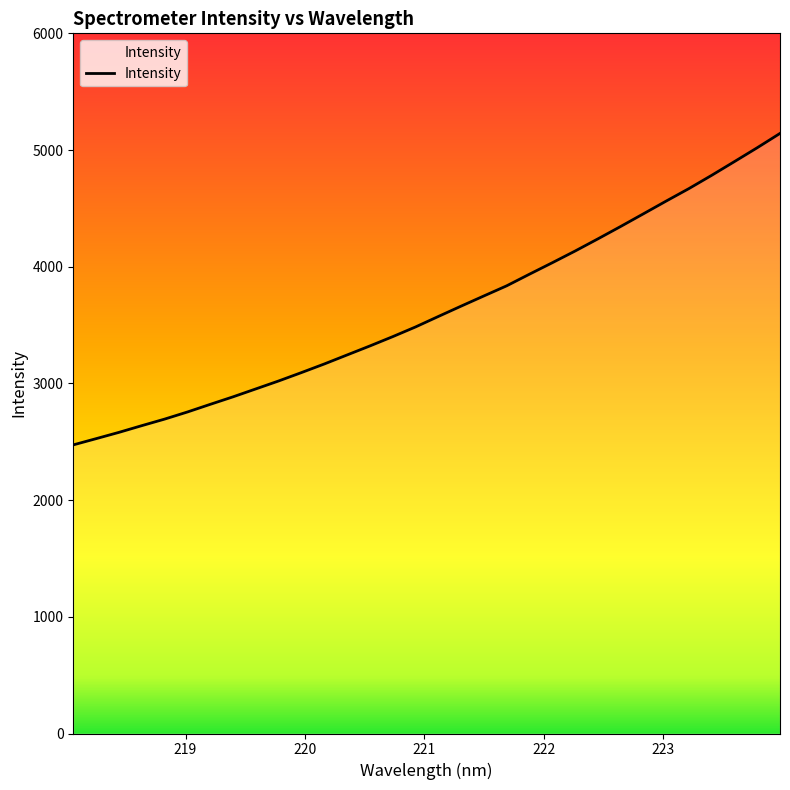

What is the greatest value displayed?

5142.3